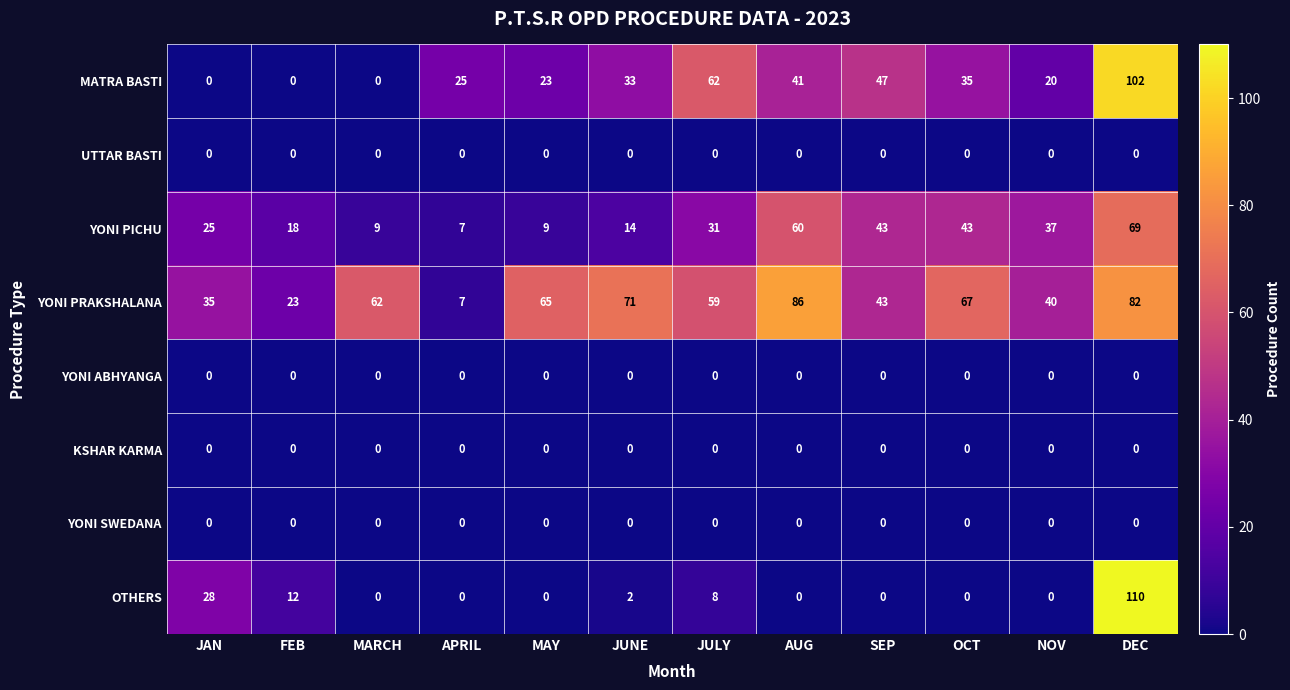

Is it true that YONI PRAKSHALANA equals 56 at AUG?

False